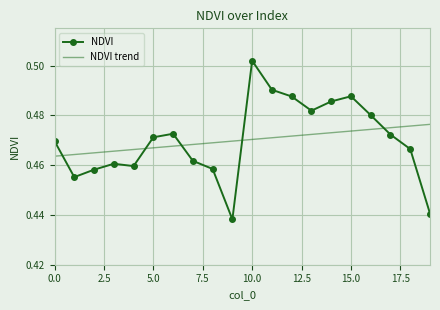

Rank the series by their maximum value, from highest to lowest.

NDVI, NDVI trend